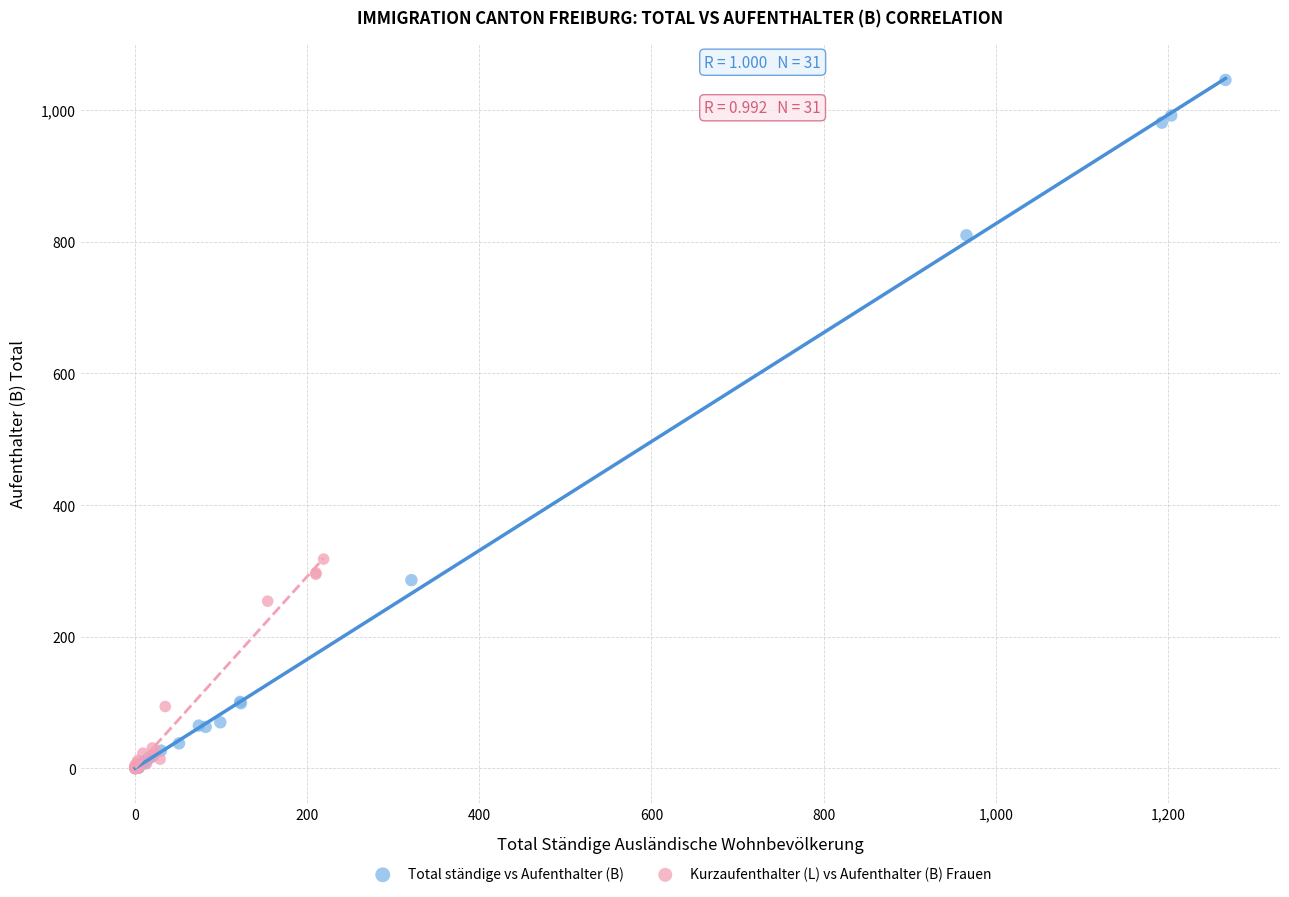

Which series has the largest Y range (max minus min)?

Total ständige vs Aufenthalter (B)